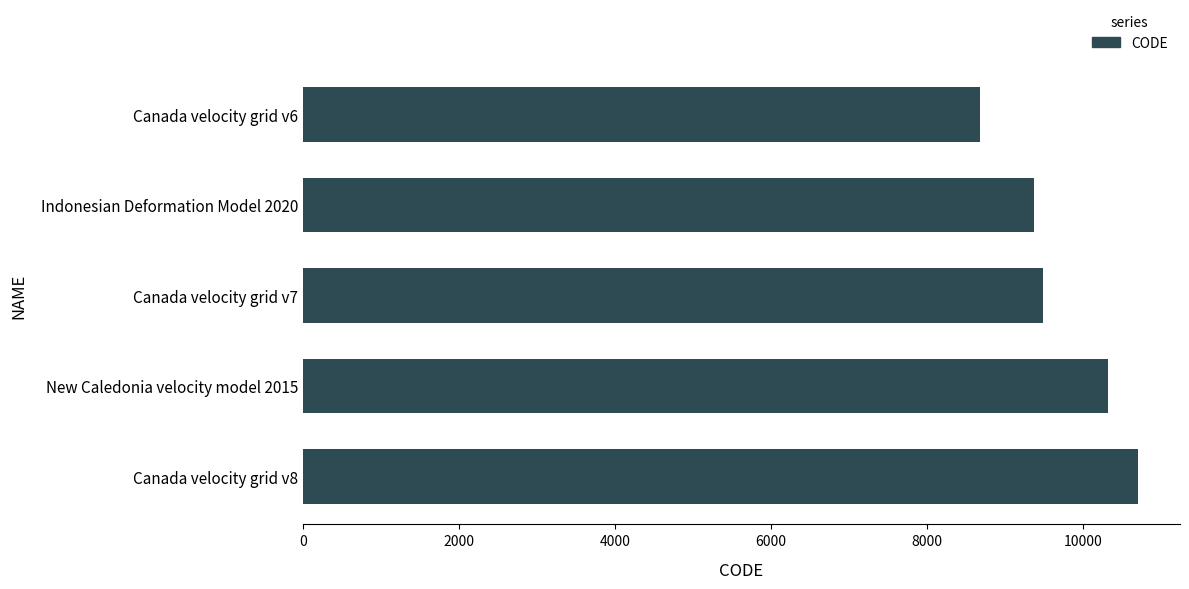

Reading bottom to top, extract all data points from this chart.

10707	10323	9483	9375	8676